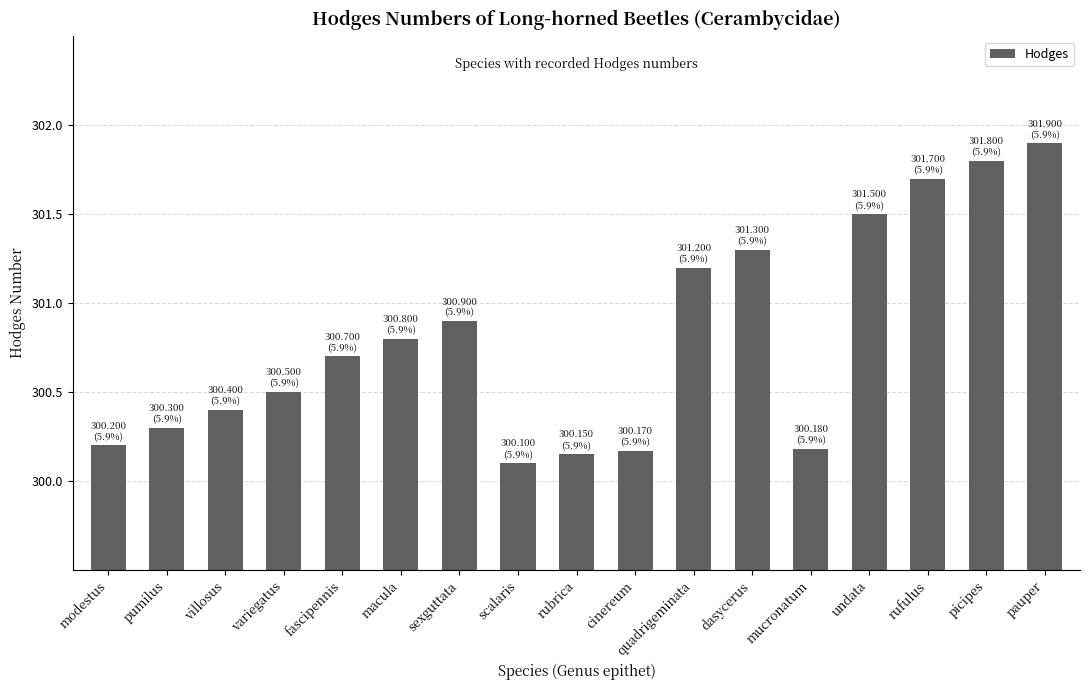

Where is the data nearest to the value 301?

sexguttata